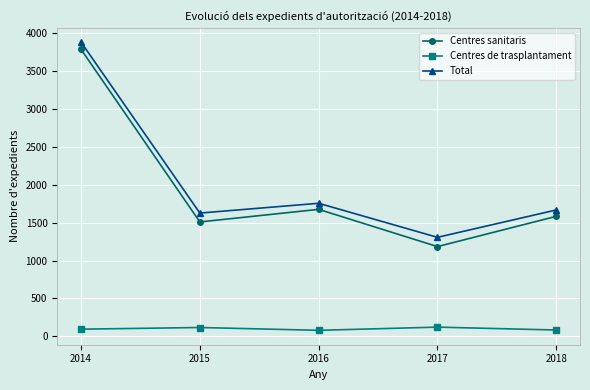

Where does the Total series first go above 1667?

2014